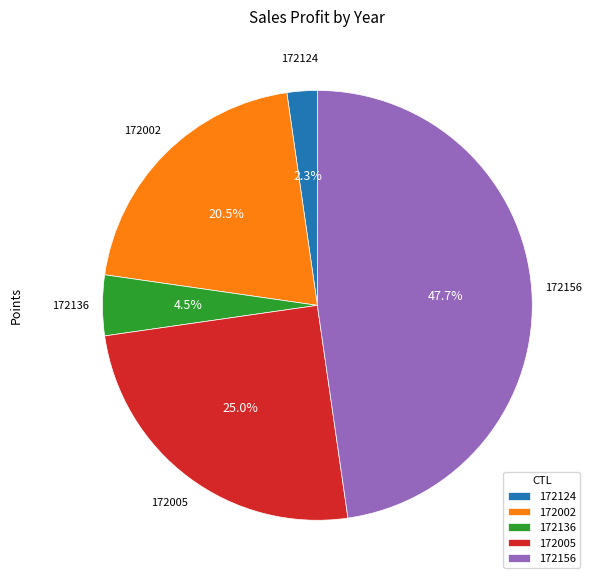

What percentage do 172124 and 172005 together represent?

27.3%